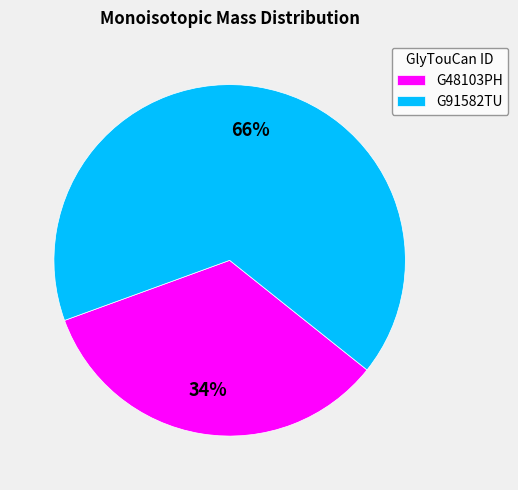

To the nearest percent, what portion does G48103PH represent?

34%